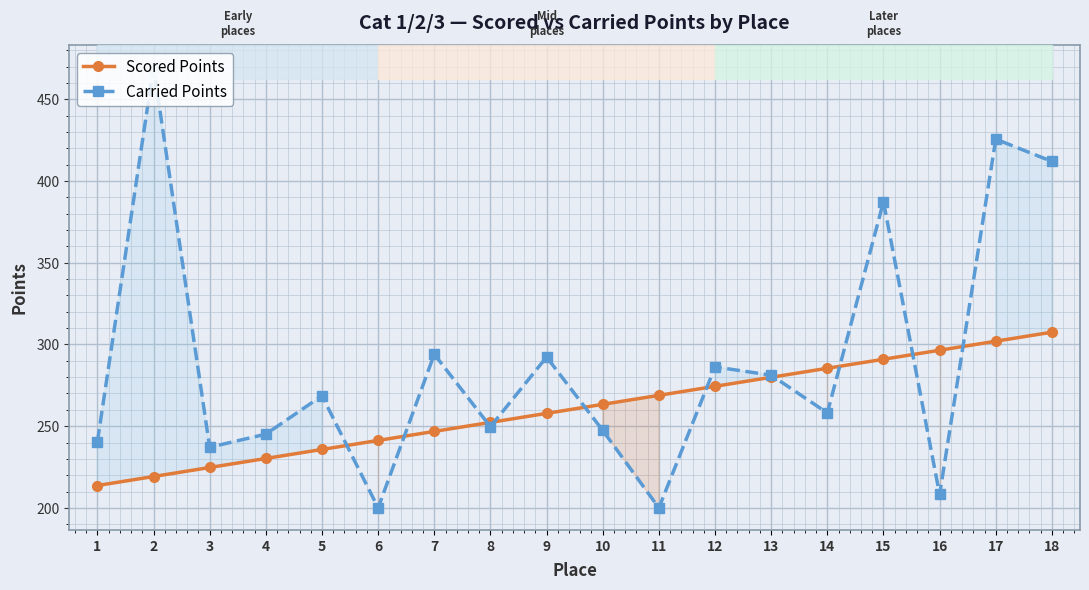

At 16, list the series in order from smallest to largest.

Carried Points, Scored Points